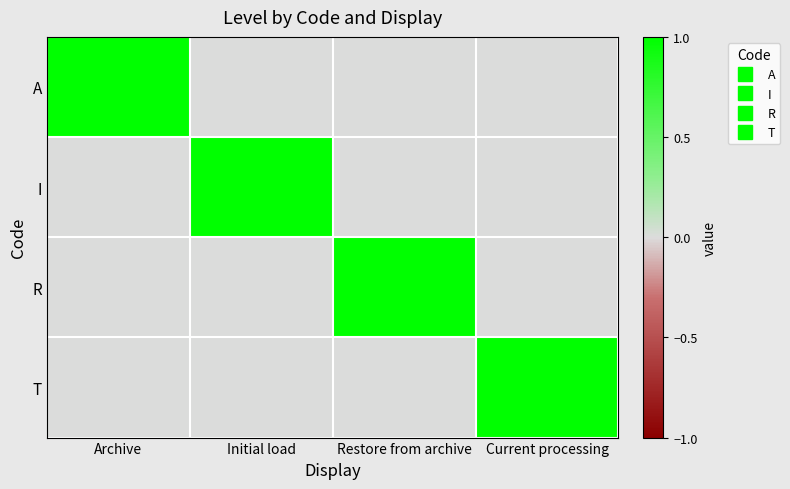

Reading left to right, list all the values displayed in this chart.

A: Archive=1	Initial load=0	Restore from archive=0	Current processing=0
I: Archive=0	Initial load=1	Restore from archive=0	Current processing=0
R: Archive=0	Initial load=0	Restore from archive=1	Current processing=0
T: Archive=0	Initial load=0	Restore from archive=0	Current processing=1